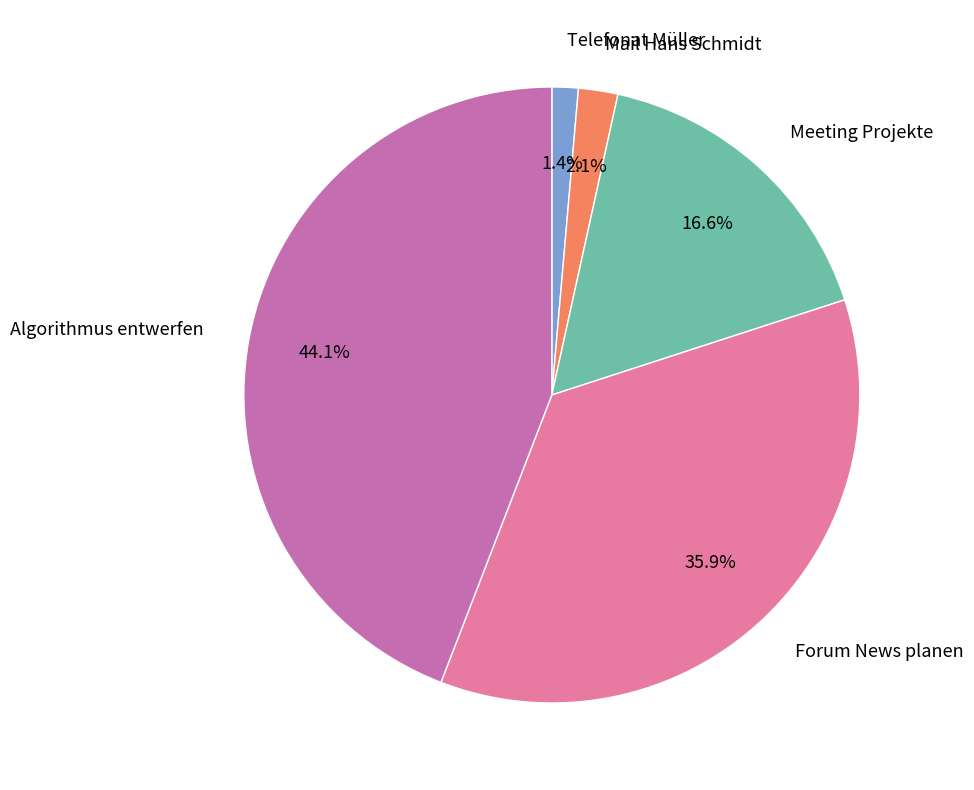

Count the number of slices in the pie.

5